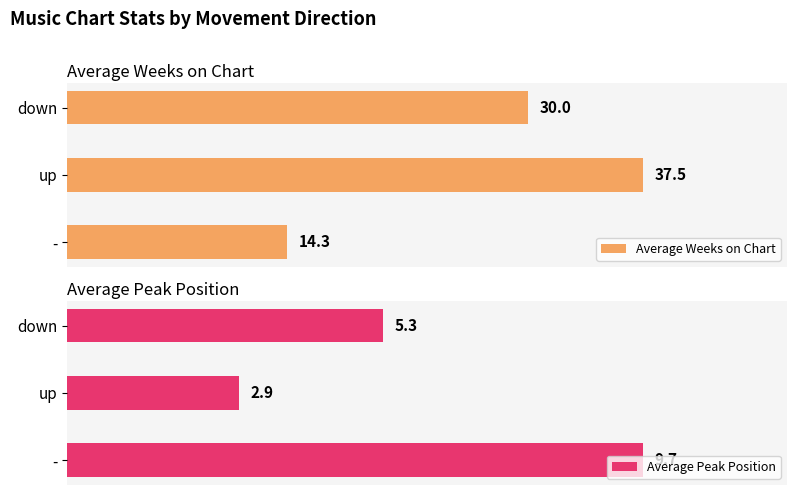

At which label is Average Weeks on Chart closest to 25?

down